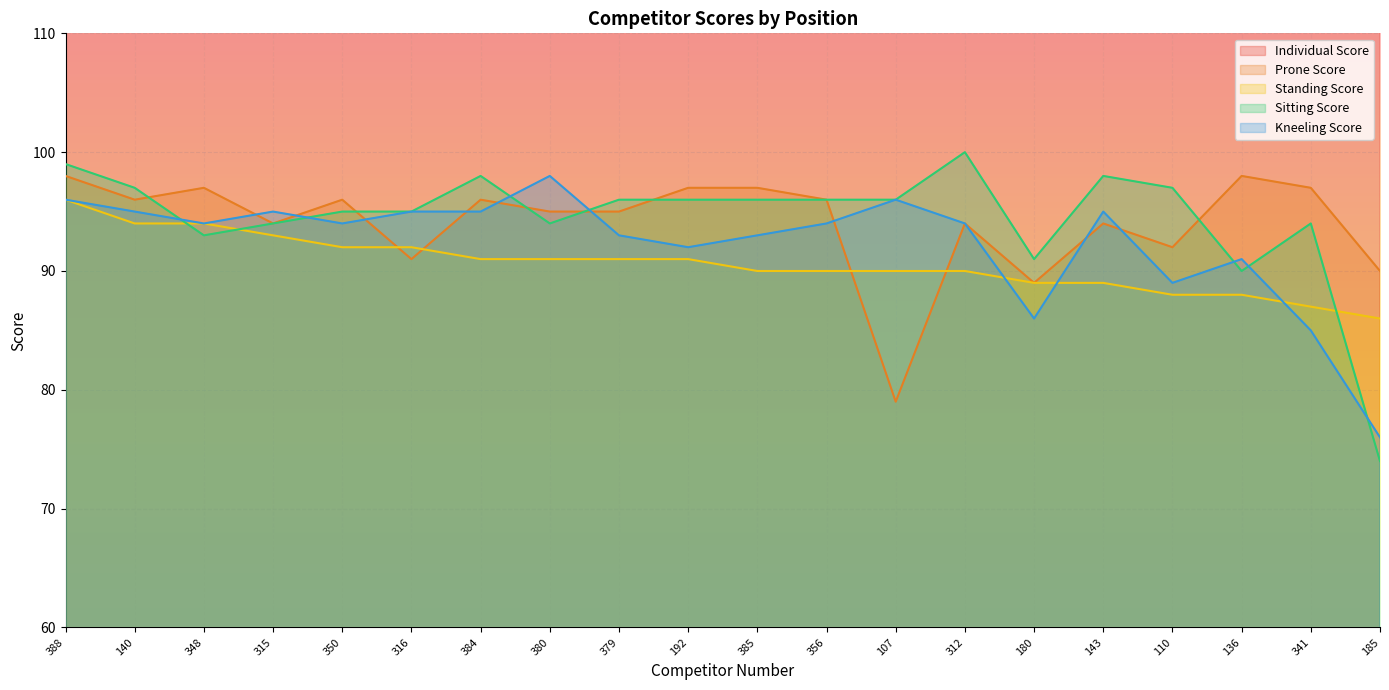

What position from the right is 341?

2